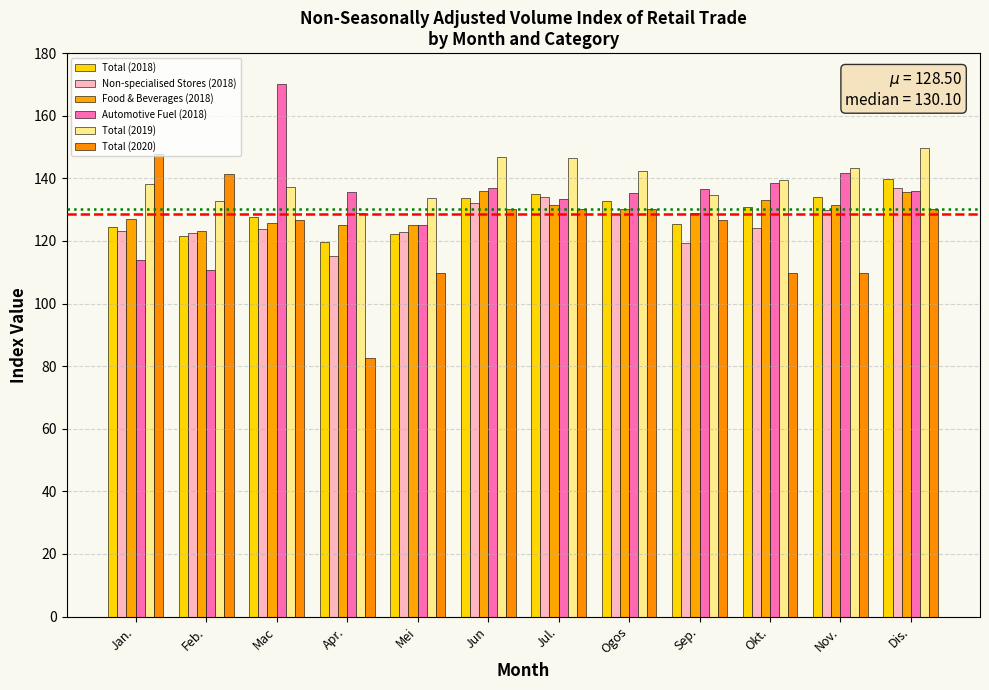

At which category is the sum across all series the highest?

Dis.